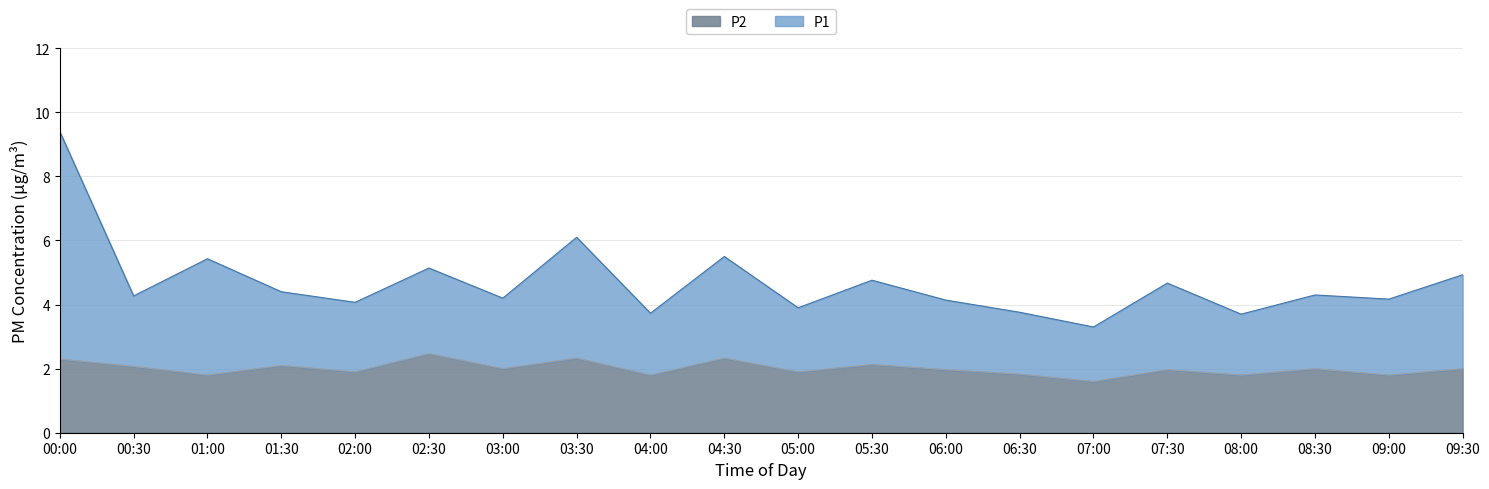

What is the total value across all series at 00:30?

4.3